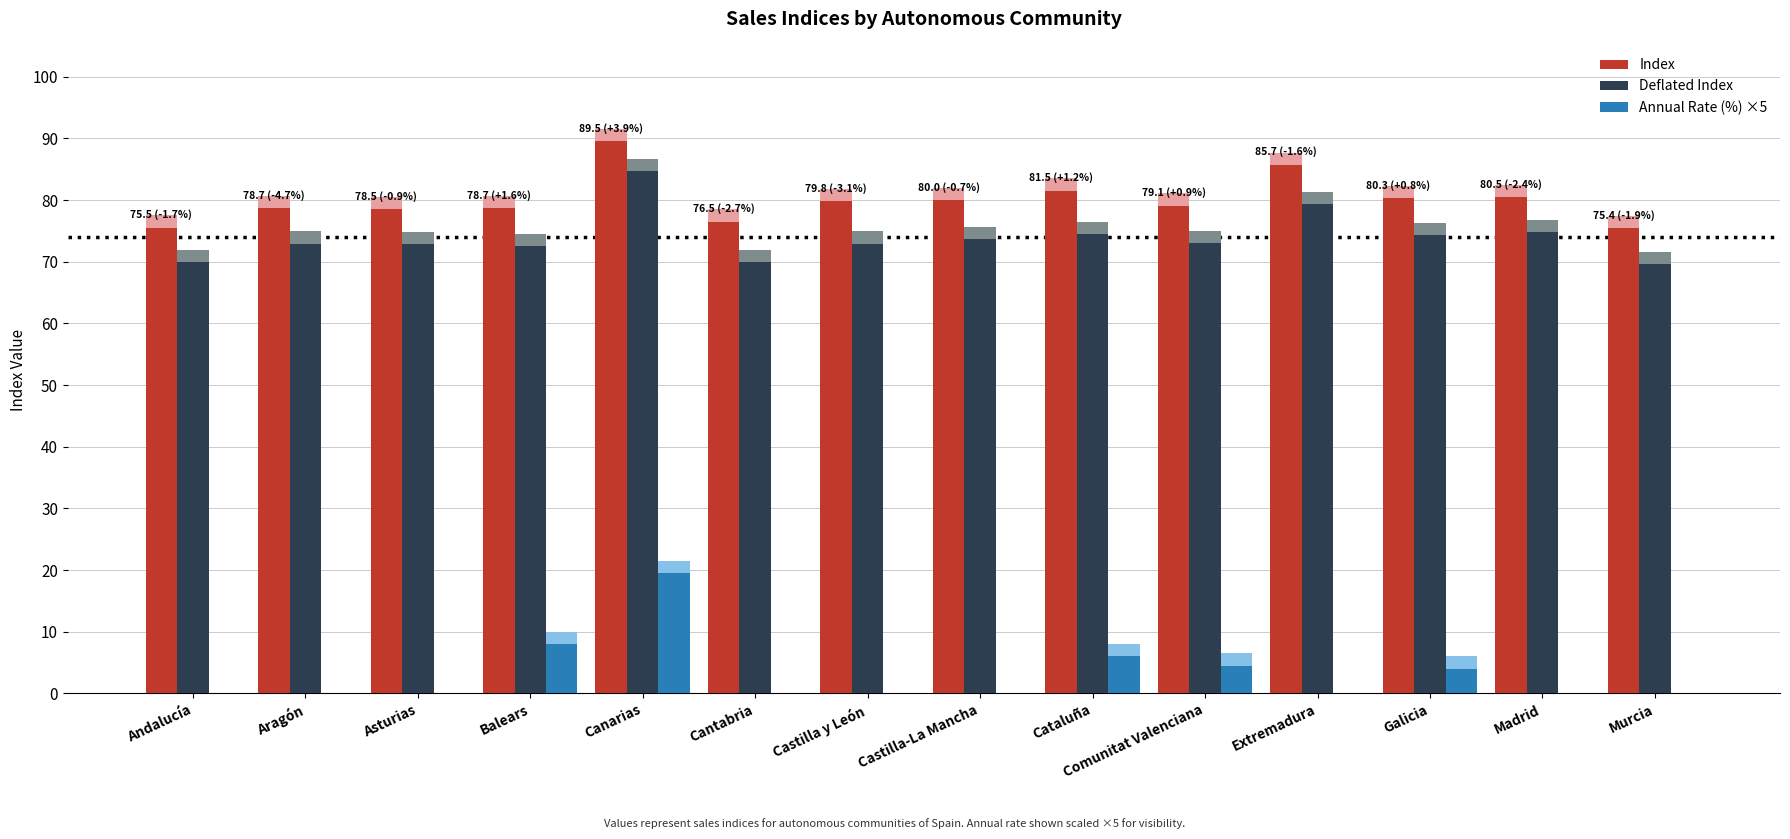

How many bars are there in each group?

3